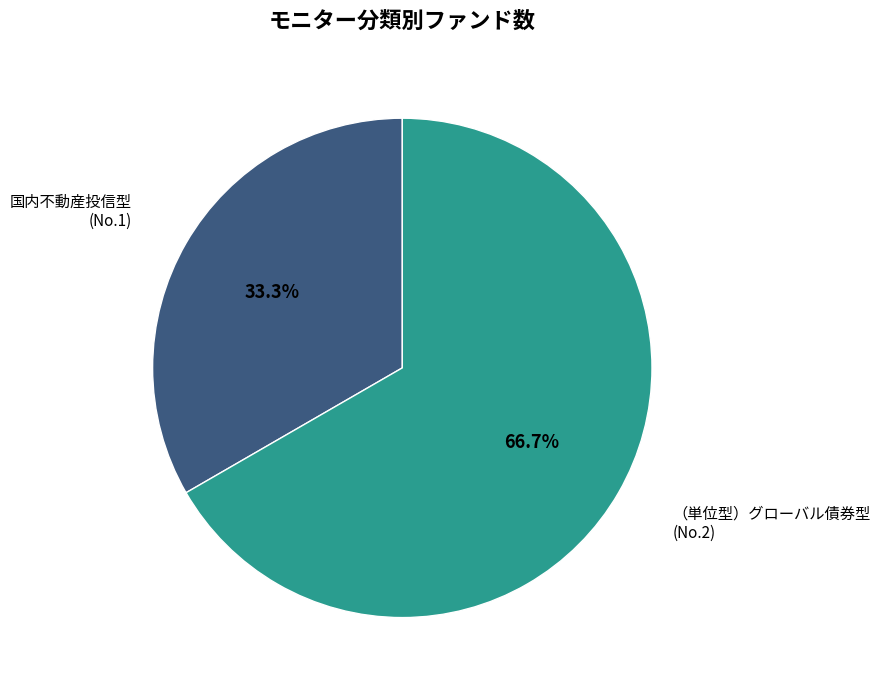

Approximately how many times larger is the value at （単位型）グローバル債券型 compared to 国内不動産投信型?

2.0